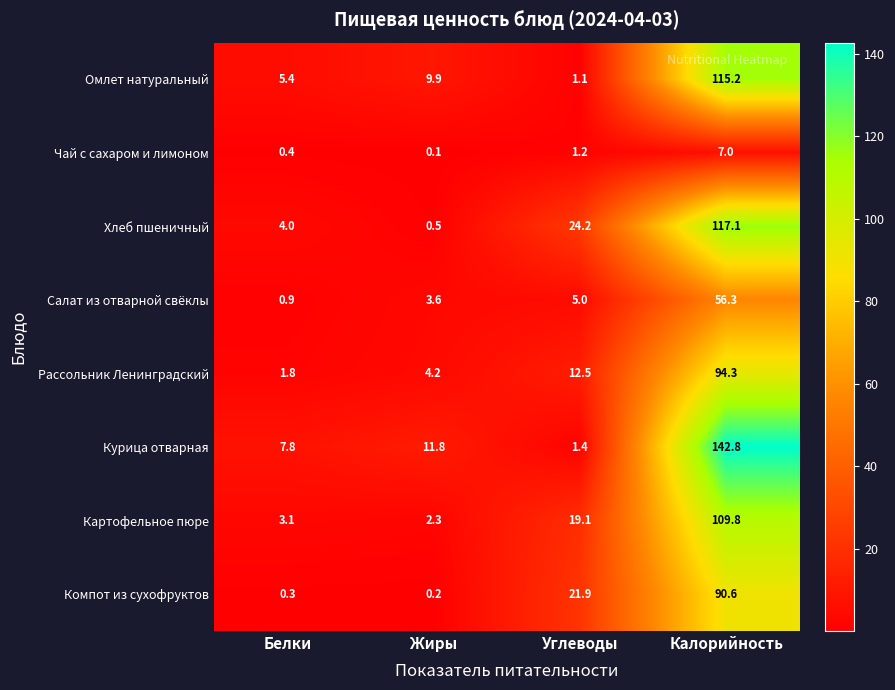

How many distinct data groups are displayed?

8